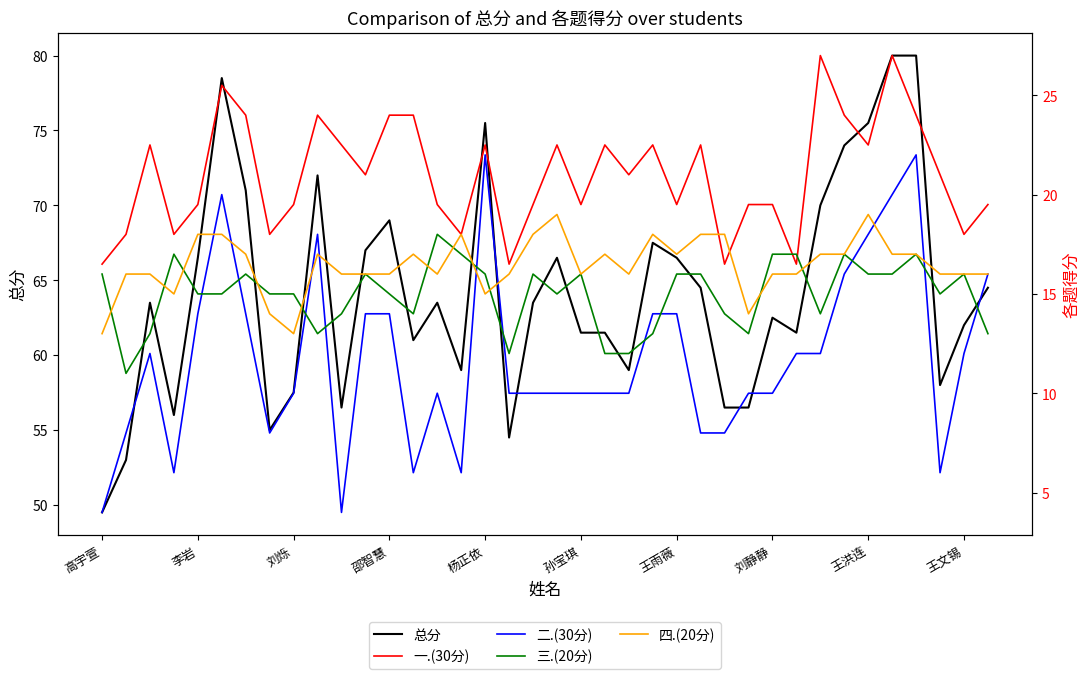

At how many categories does at least one series exceed 20?

38